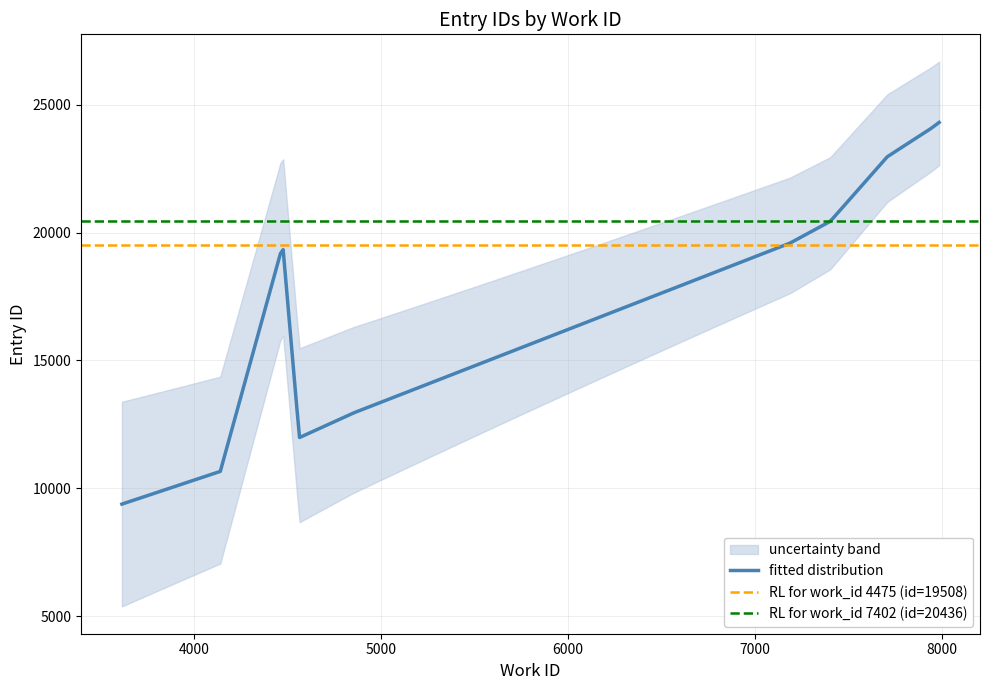

What is the highest value of the fitted distribution series?

24301.0